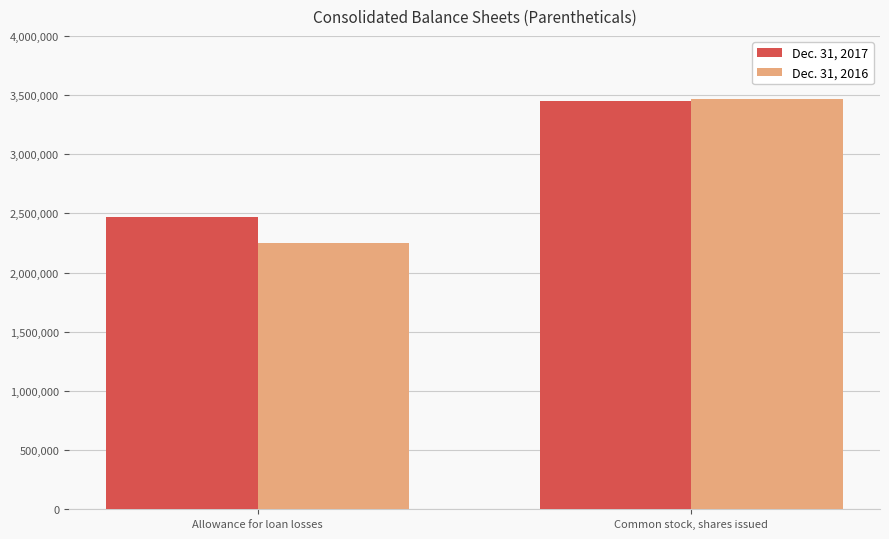

Reading right to left, transcribe all the data shown in this chart.

Dec. 31, 2017: Common stock, shares issued=3451802	Allowance for loan losses=2472446
Dec. 31, 2016: Common stock, shares issued=3467402	Allowance for loan losses=2247449